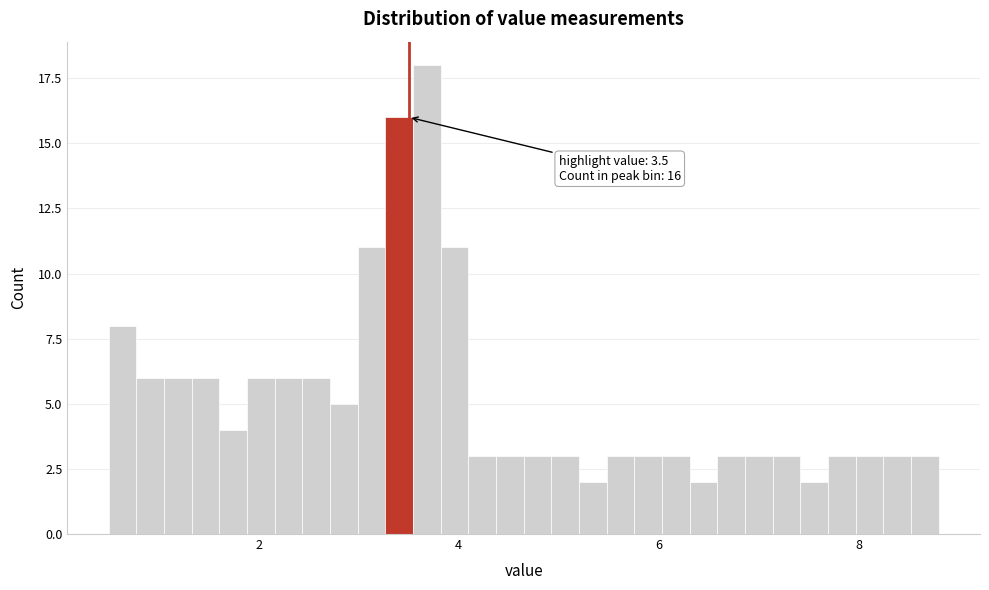

Around what value on the x-axis is the tallest bar? Give the approximate position of its centre, as read against the axis.

3.6